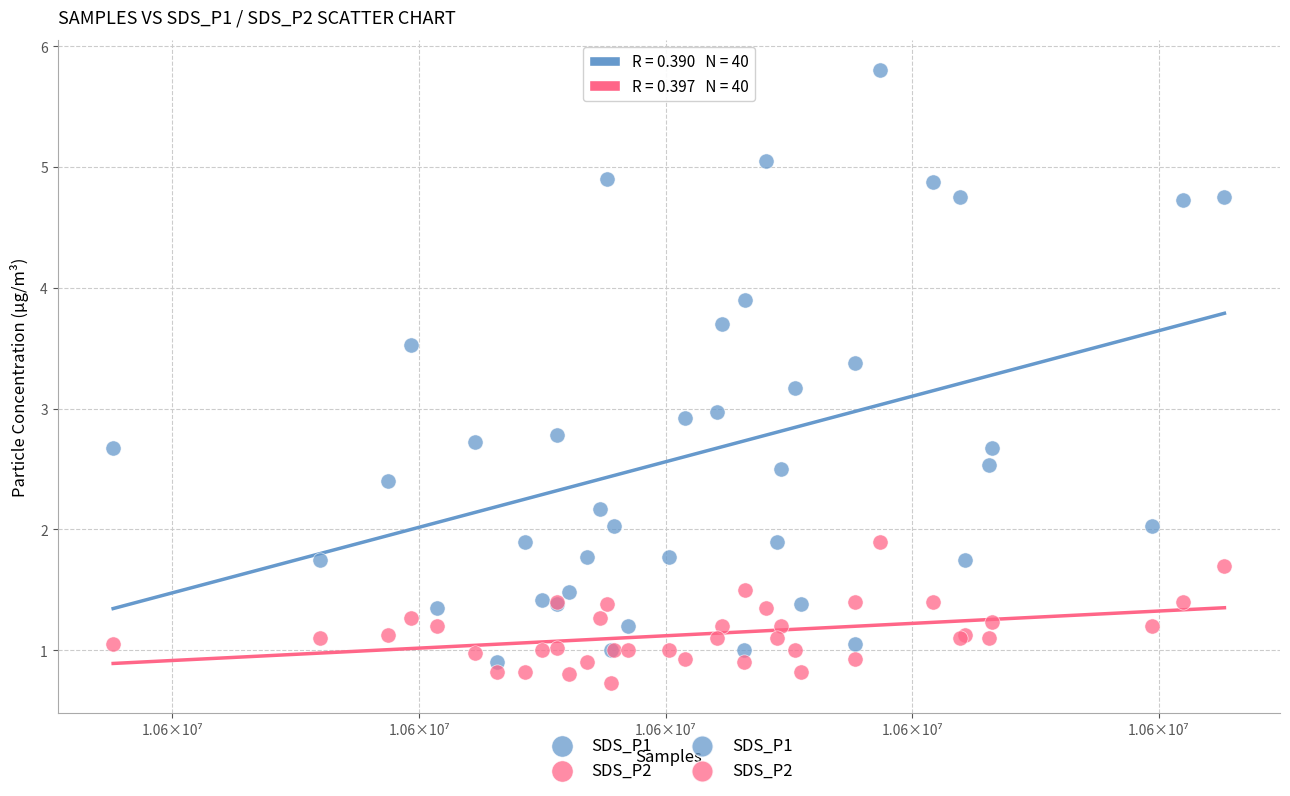

Which series has the largest Y range (max minus min)?

SDS_P1